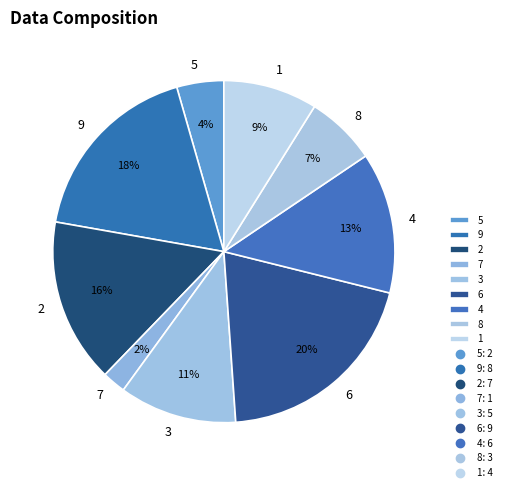

How many segments does this pie chart have?

9